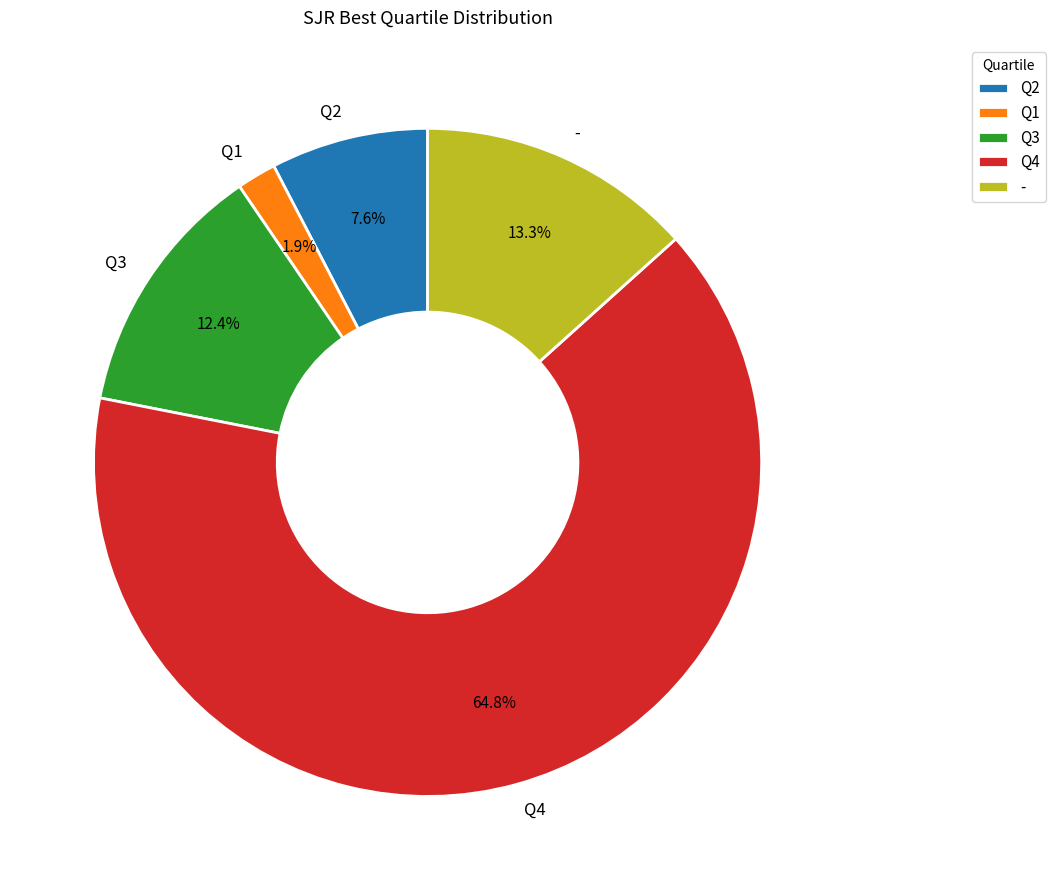

How many slices are in this pie chart?

5